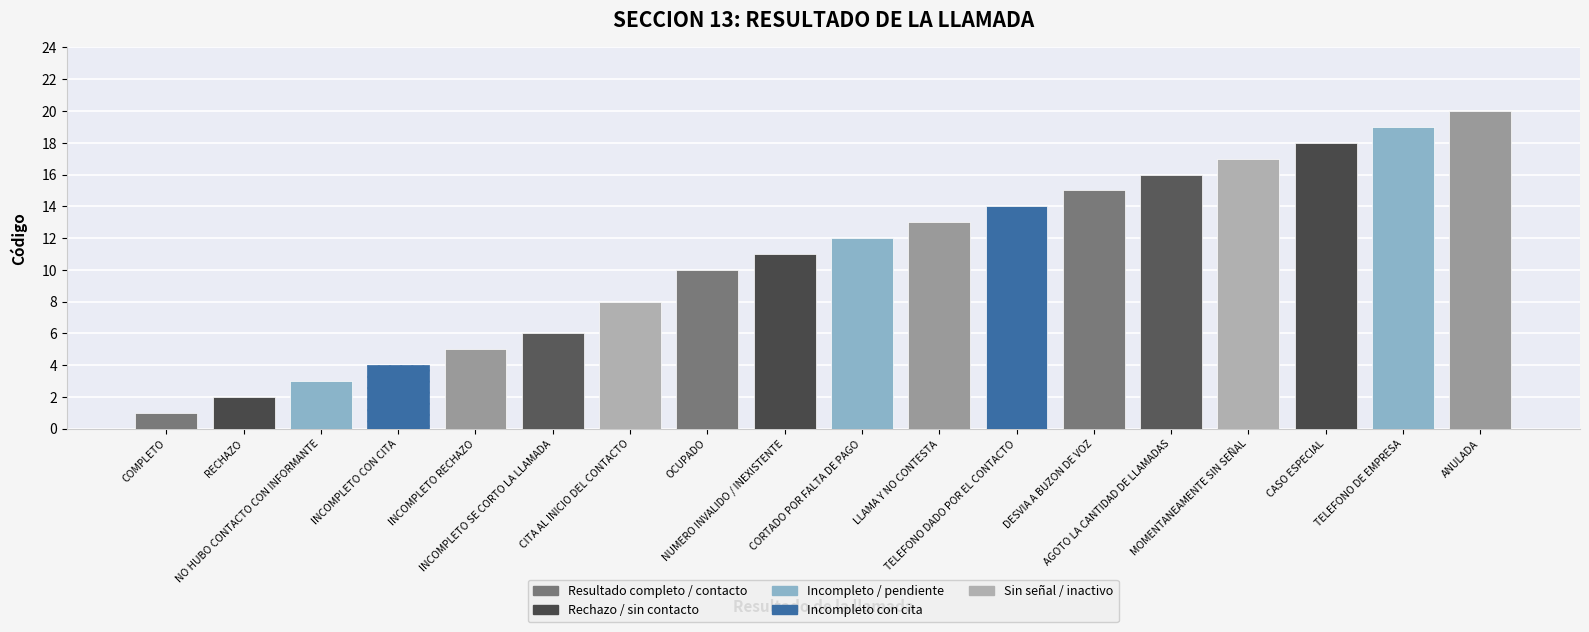

What is the sum of all values?

194